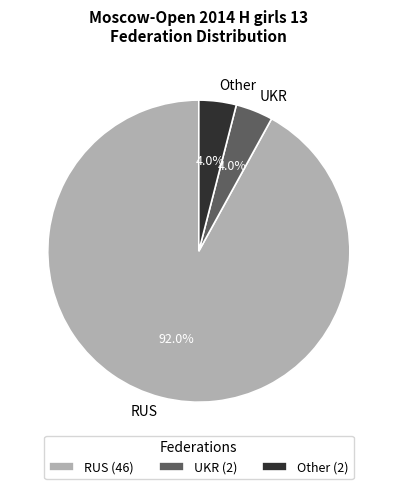

Which slice is the largest?

RUS